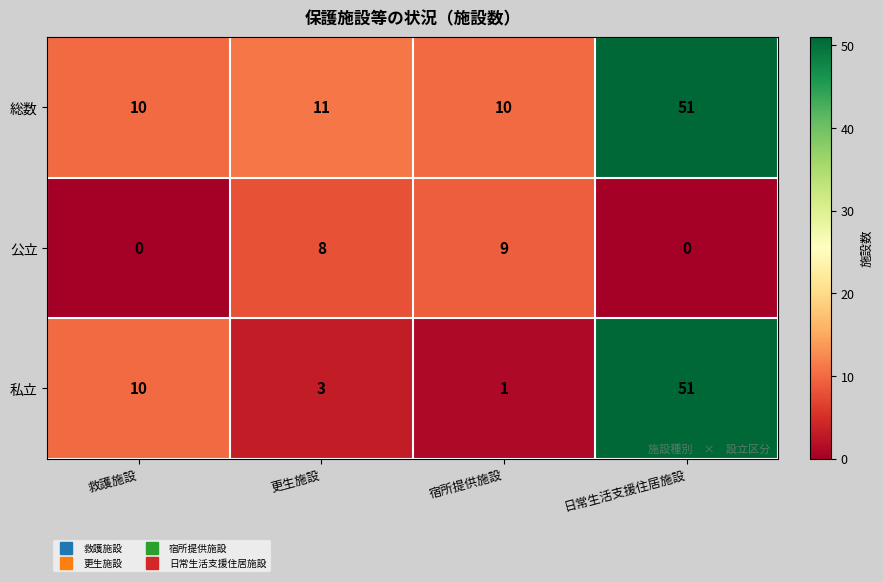

At how many categories does at least one series exceed 17?

1